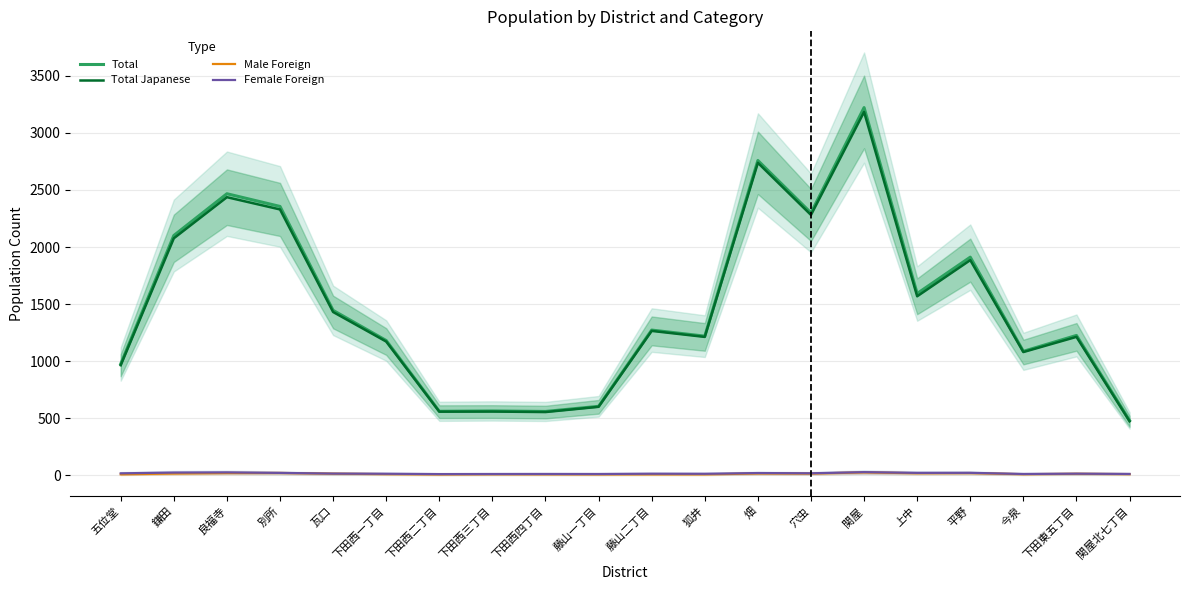

What is the average value of the Total series?

1493.6